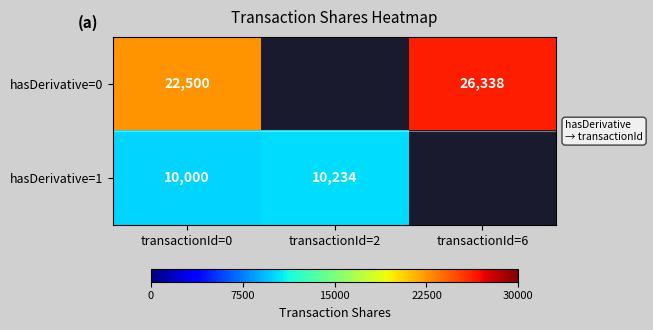

At how many categories does at least one series exceed 25641?

1